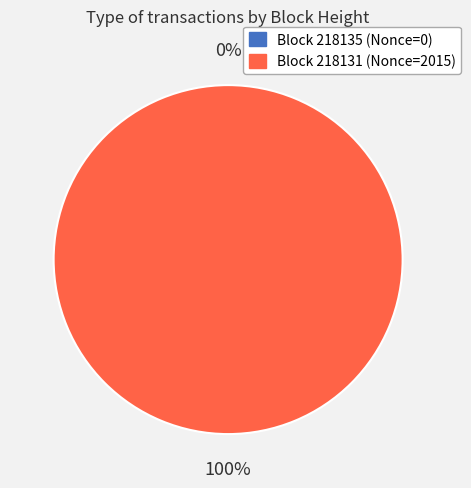

Which has a higher value, 218135 or 218131?

218131